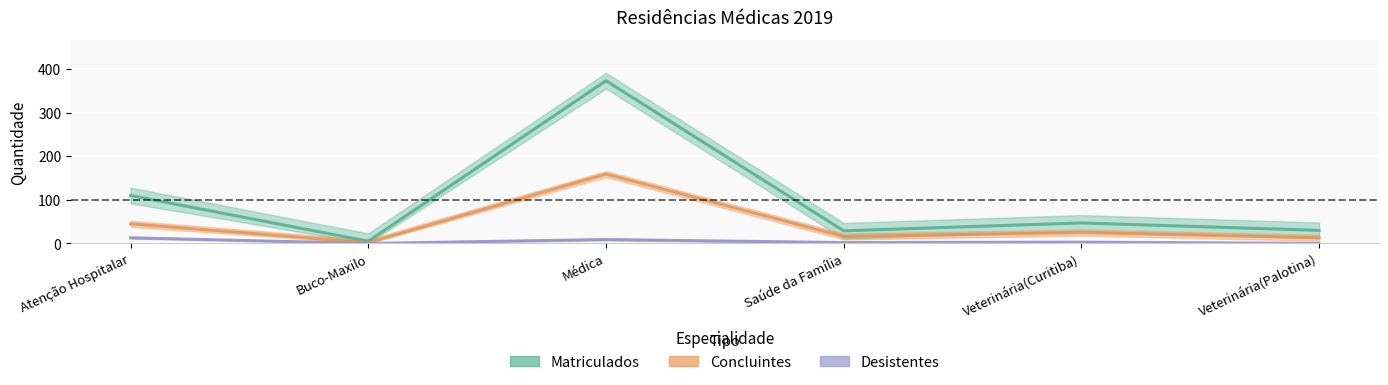

Is it true that Desistentes equals 0 at Veterinária(Palotina)?

True